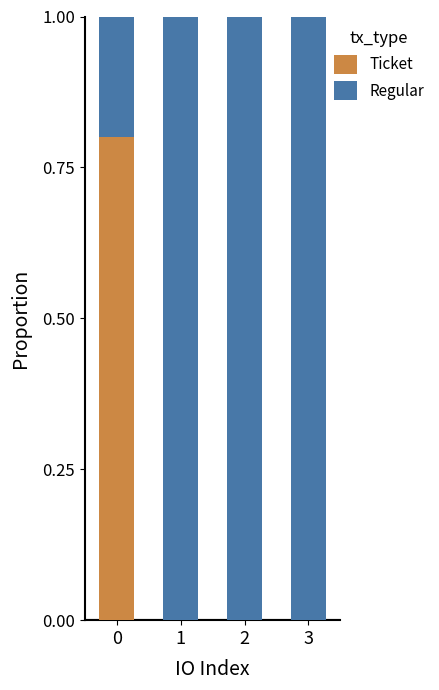

What is the highest value of the Ticket series?

0.8